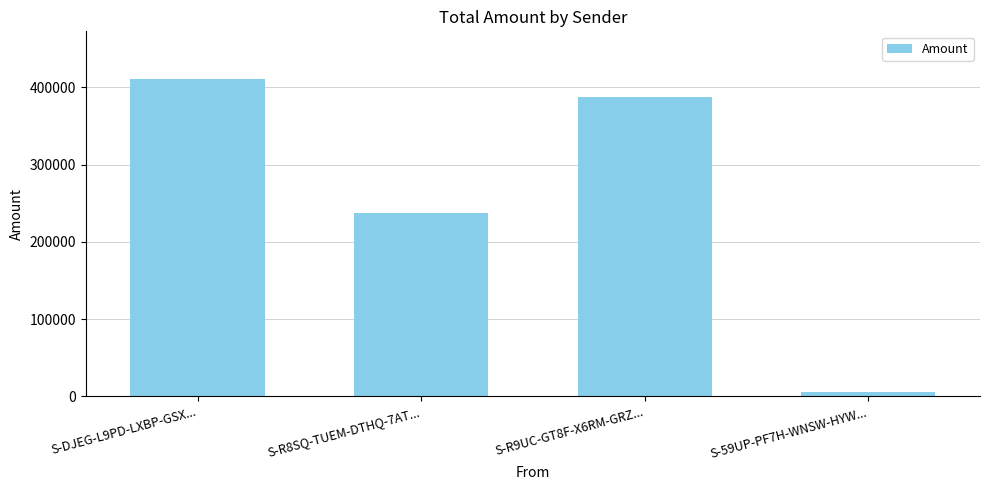

Where is the data nearest to the value 208036?

S-R8SQ-TUEM-DTHQ-7AT...